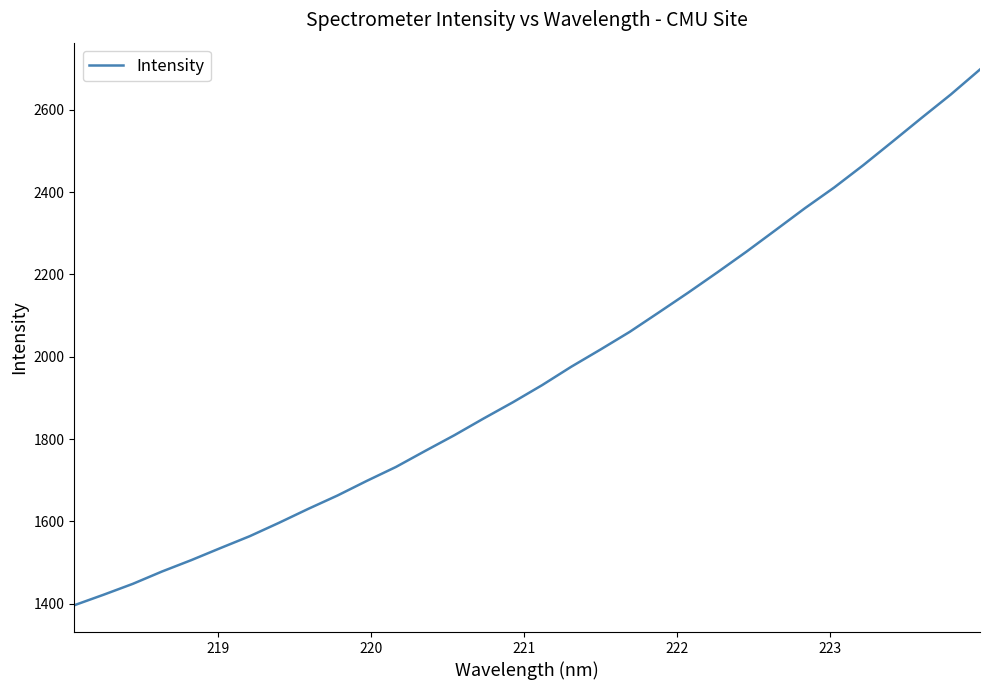

What is the maximum value shown in the chart?

2697.6